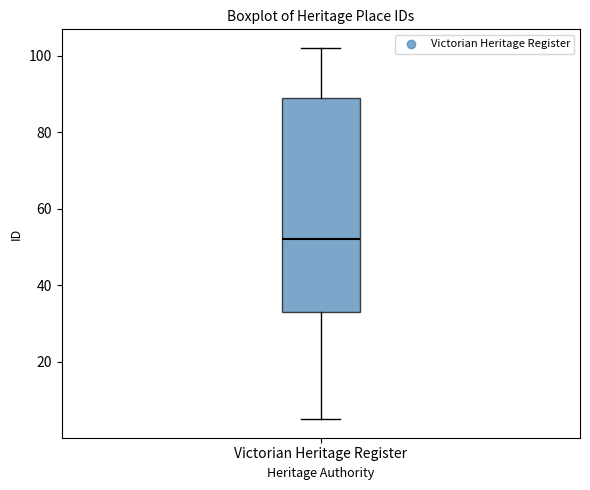

Where does the lower whisker of the box for Victorian Heritage Register end on the y-axis? The values are not printed on the chart, so give them approximately, as read against the axis.

6